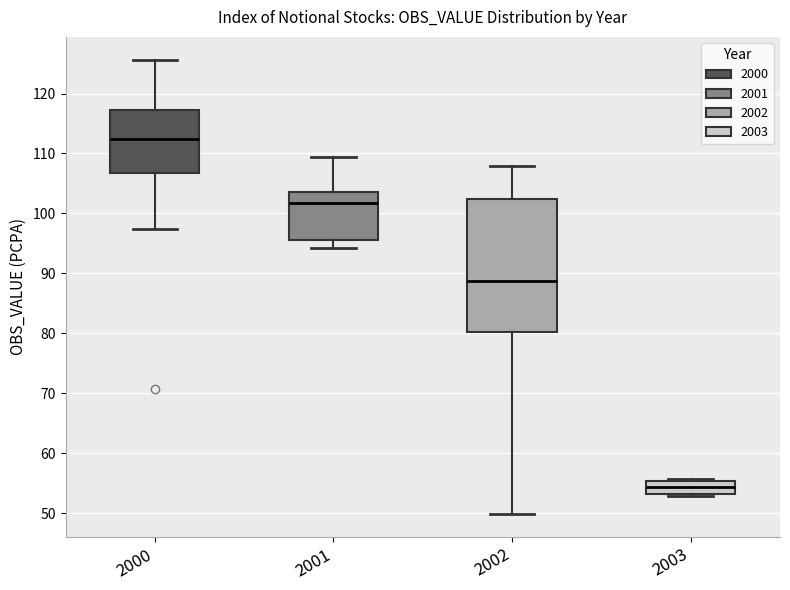

Which box has the highest median line?

2000